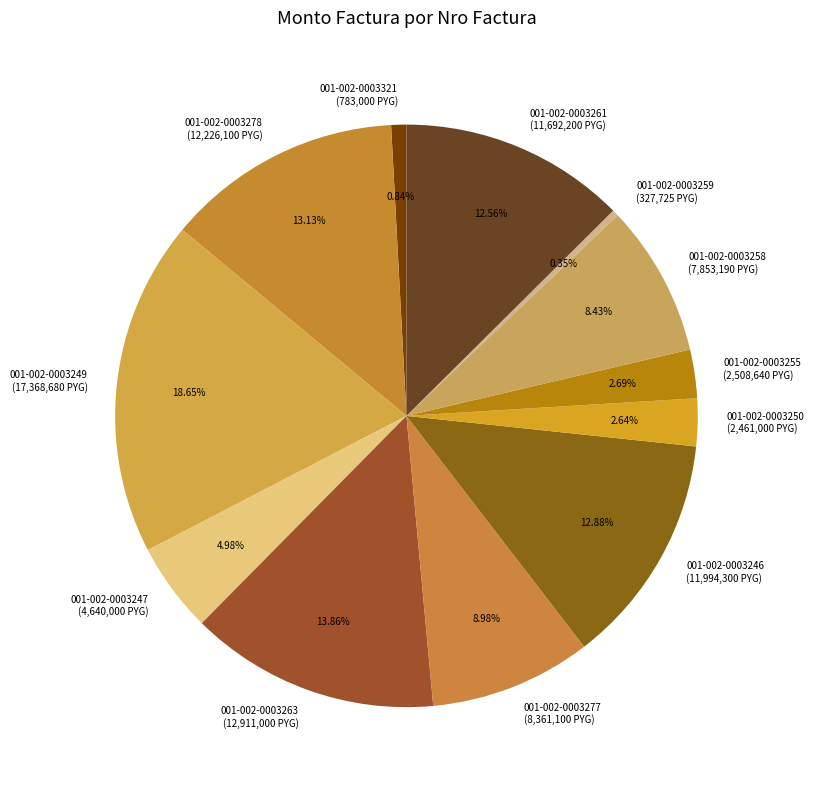

Which slice is the largest?

001-002-0003249